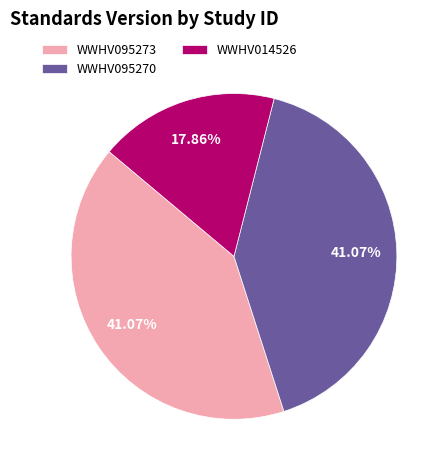

What is the ratio of the value at WWHV014526 to the value at WWHV095270?

0.4